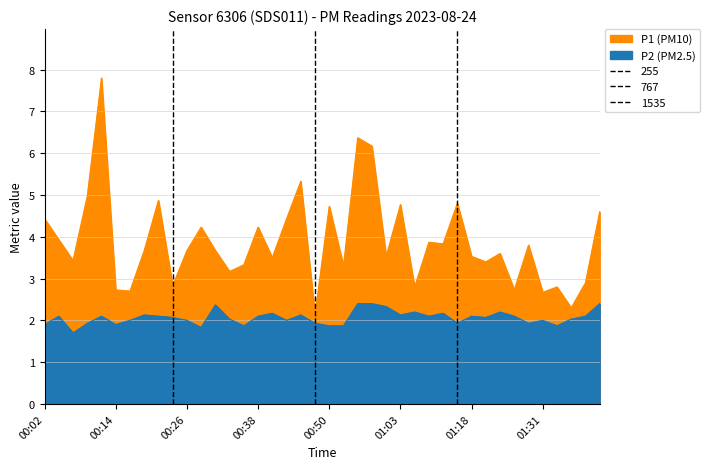

True or false: P1 and P2 intersect in this chart.

False